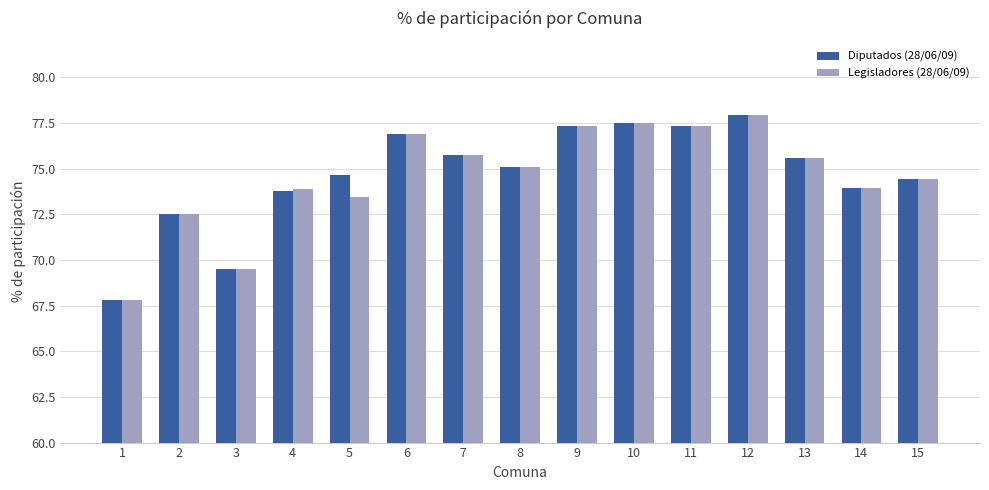

What is the total value across all series at 14?

147.9